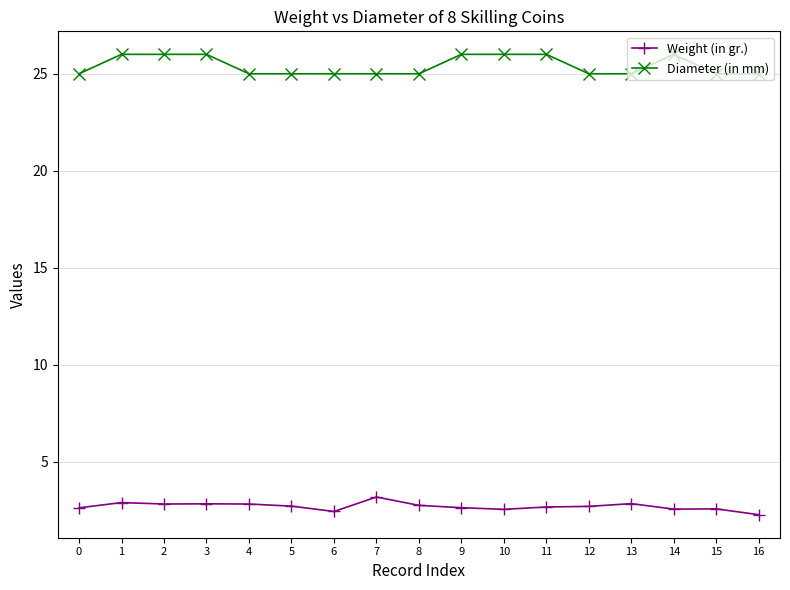

Does the chart have visible grid lines?

Yes